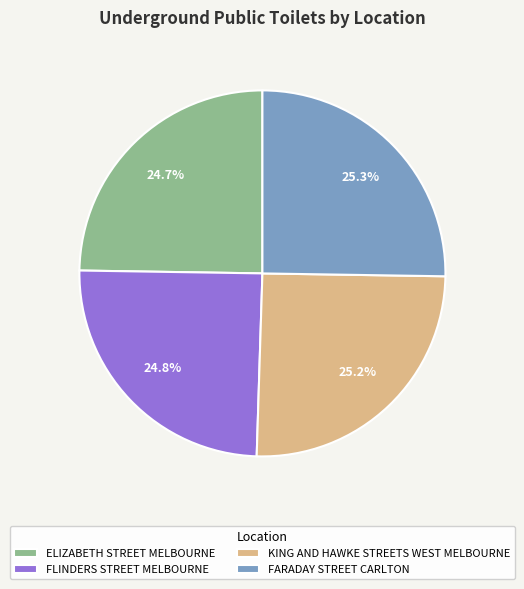

To the nearest percent, what percentage of the pie is ELIZABETH STREET MELBOURNE?

25%